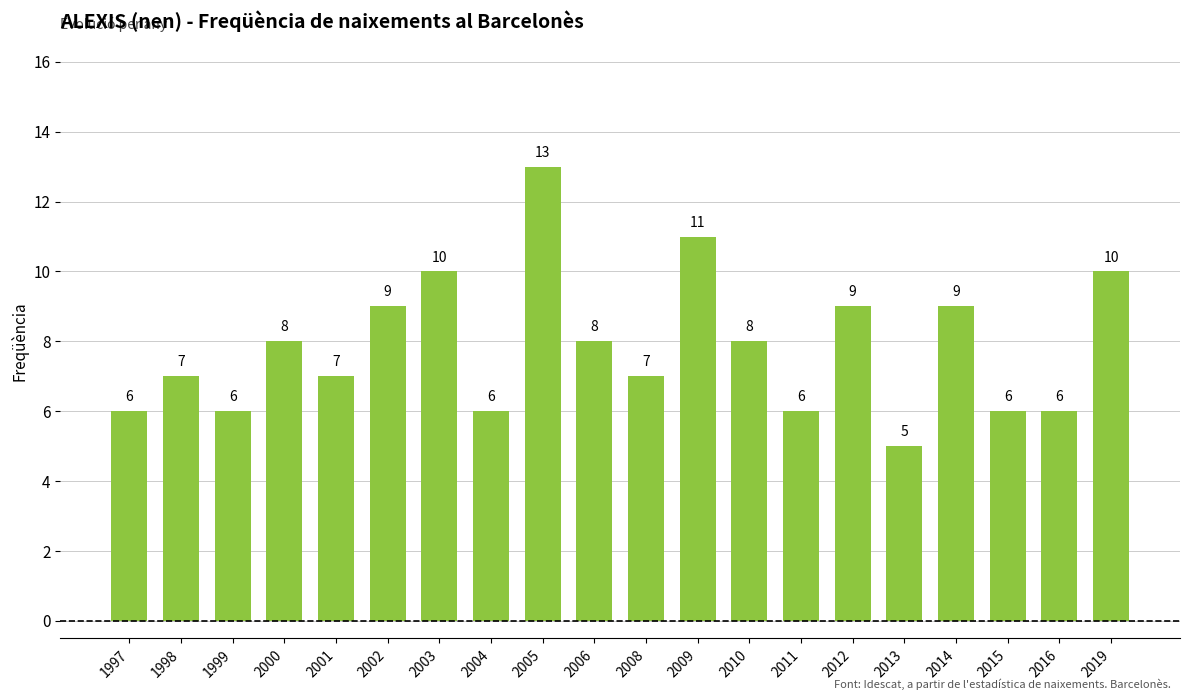

Approximately how many times larger is the value at 2009 compared to 1998?

1.6